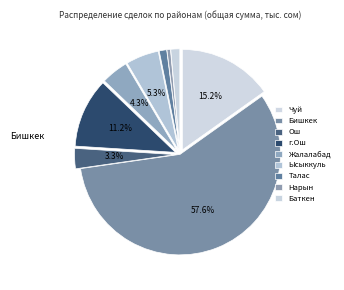

Count the number of slices in the pie.

9